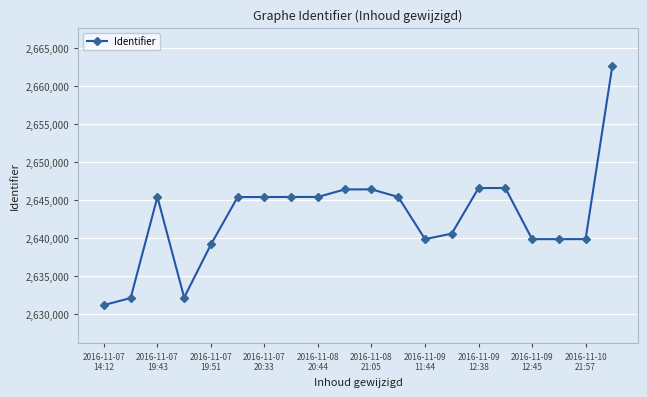

How many lines are shown in the chart?

1